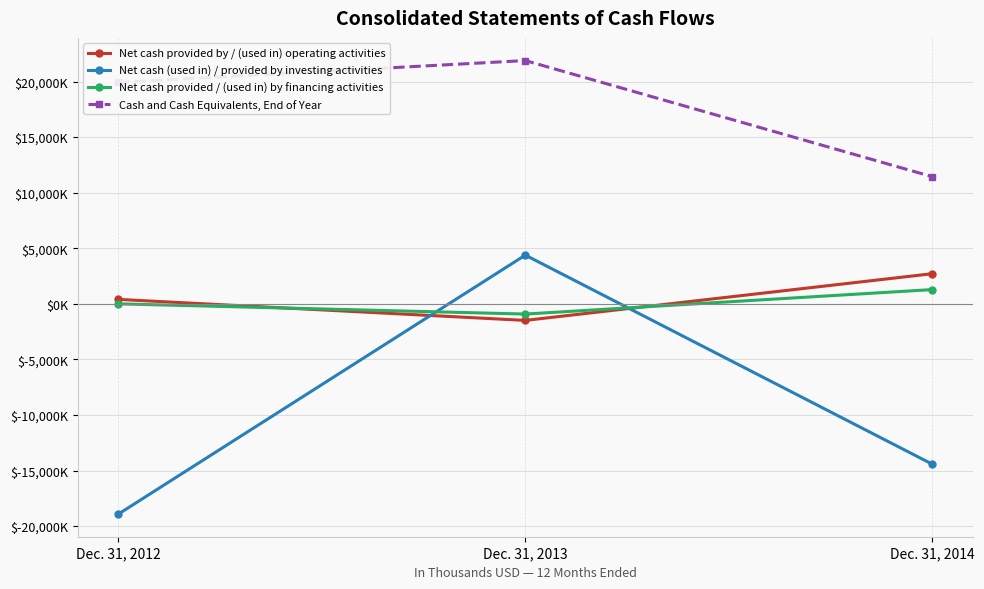

At which label does Cash and Cash Equivalents, End of Year reach its minimum?

Dec. 31, 2014